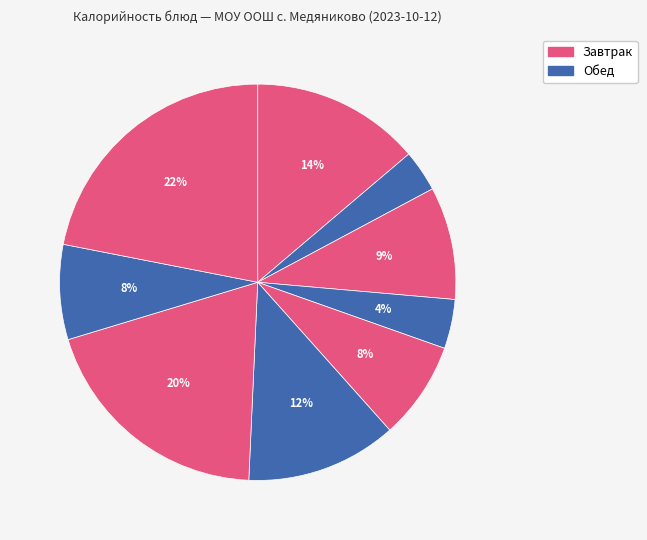

Which slice is the smallest?

Чай с сахаром